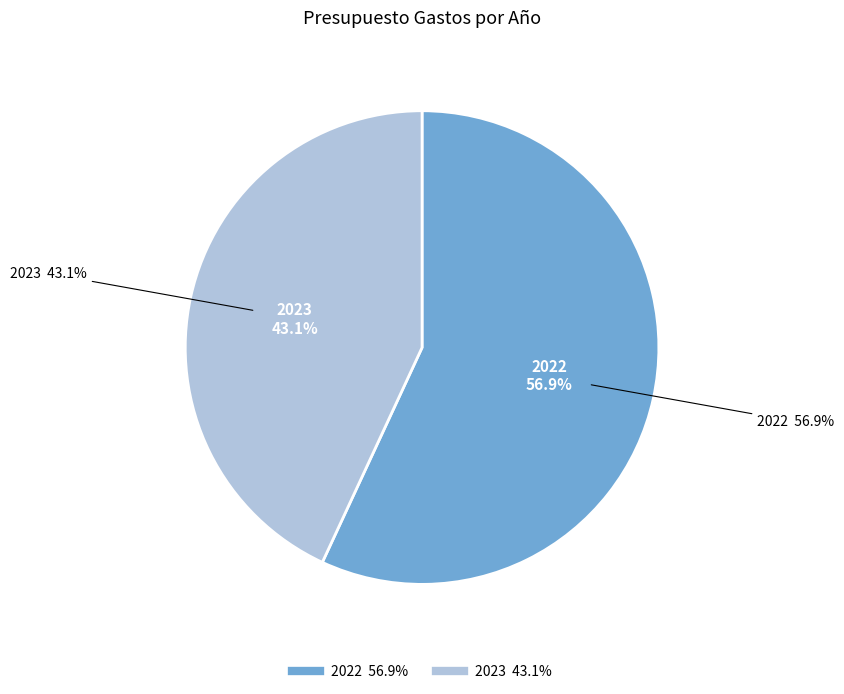

True or false: 2022 accounts for 57% of the total.

True